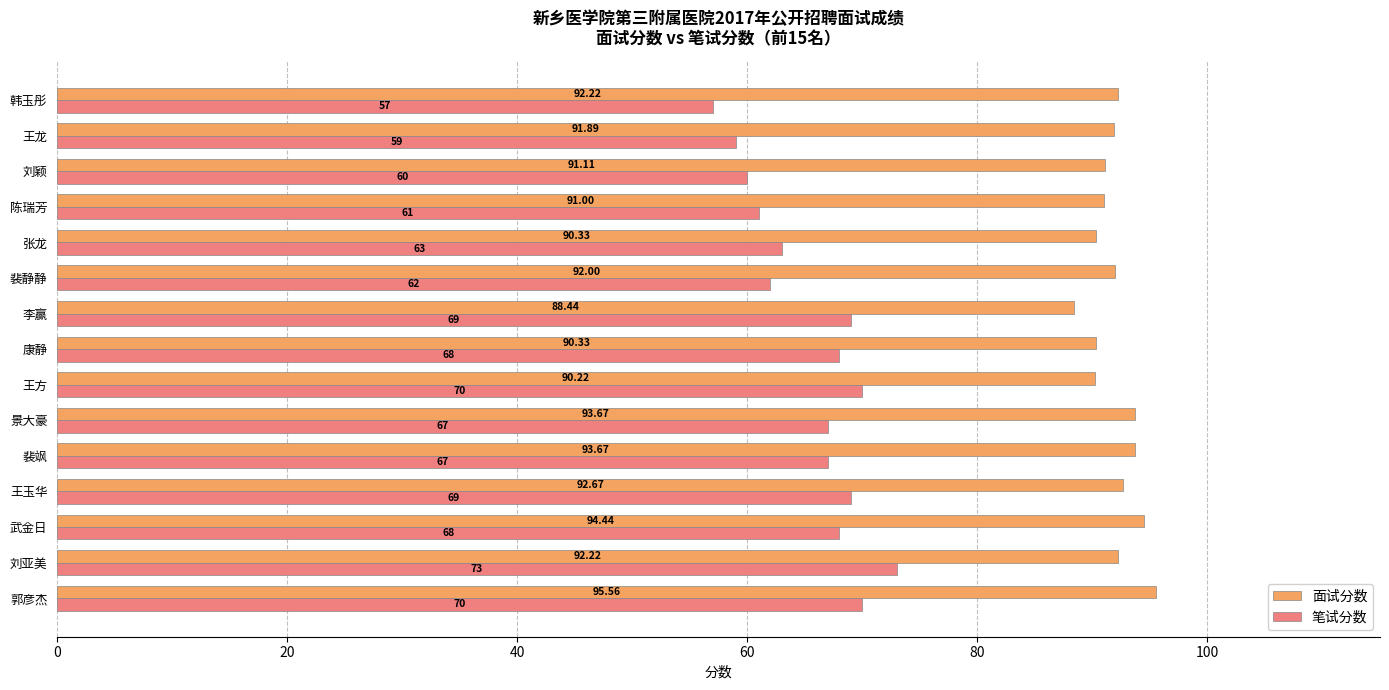

Count the number of categories in the chart.

15